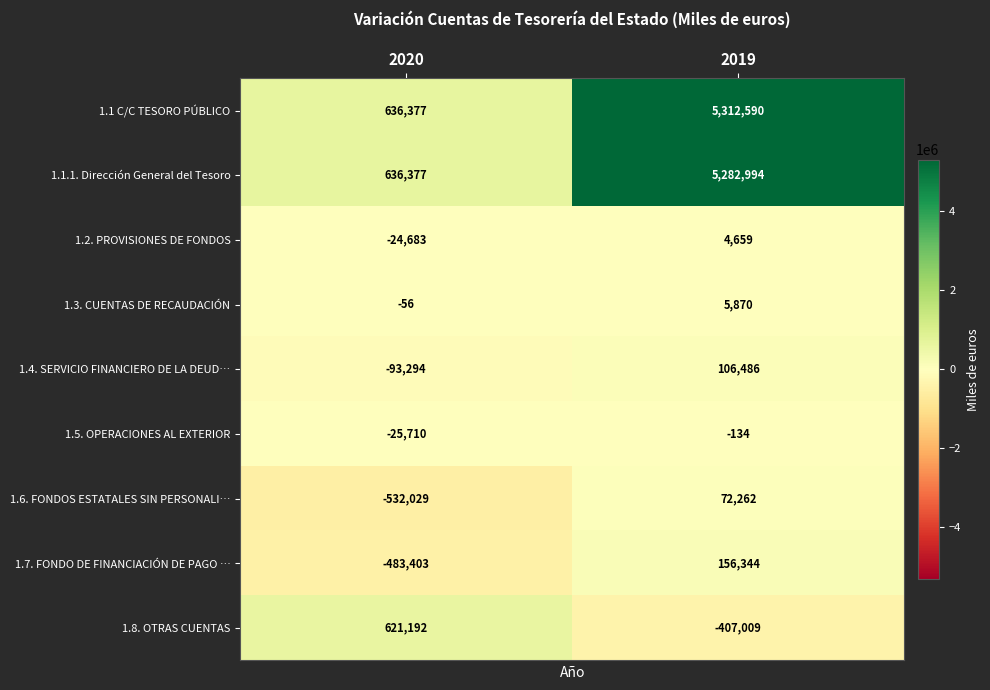

Where is 1.5. OPERACIONES AL EXTERIOR nearest to the value -12922?

2020